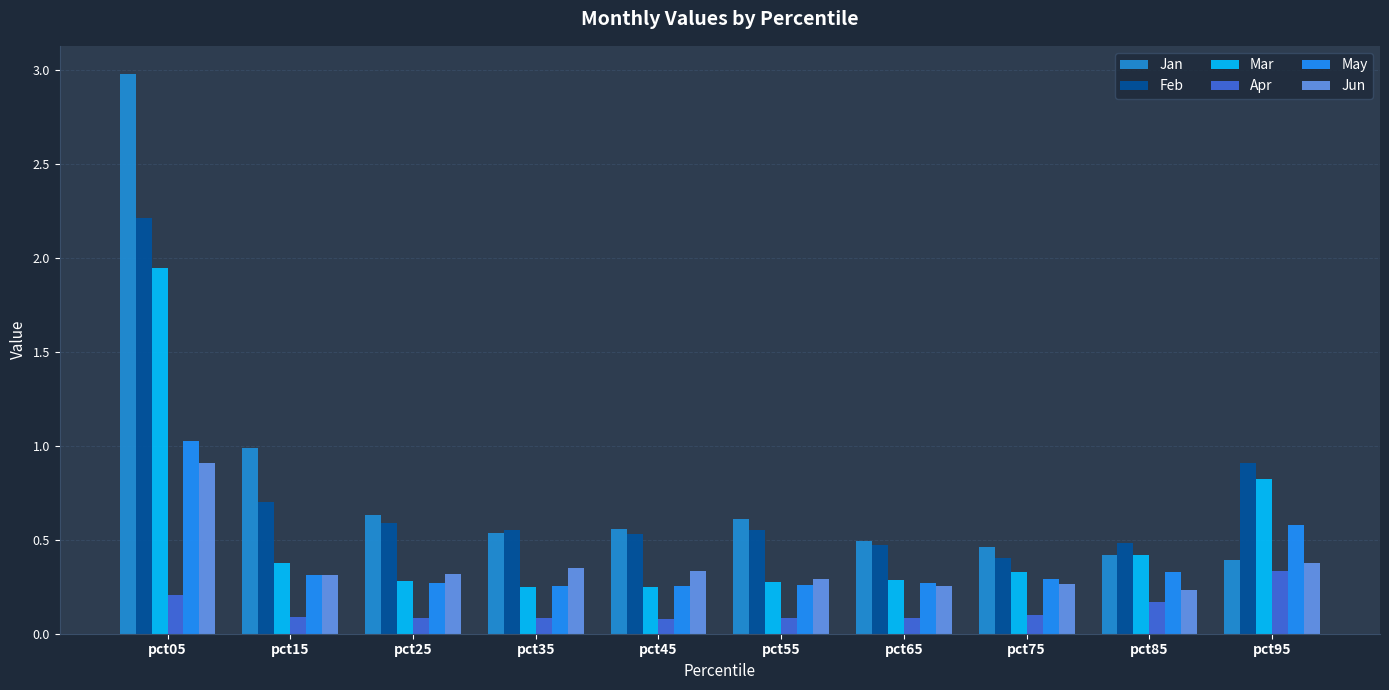

Are the bars horizontal?

No